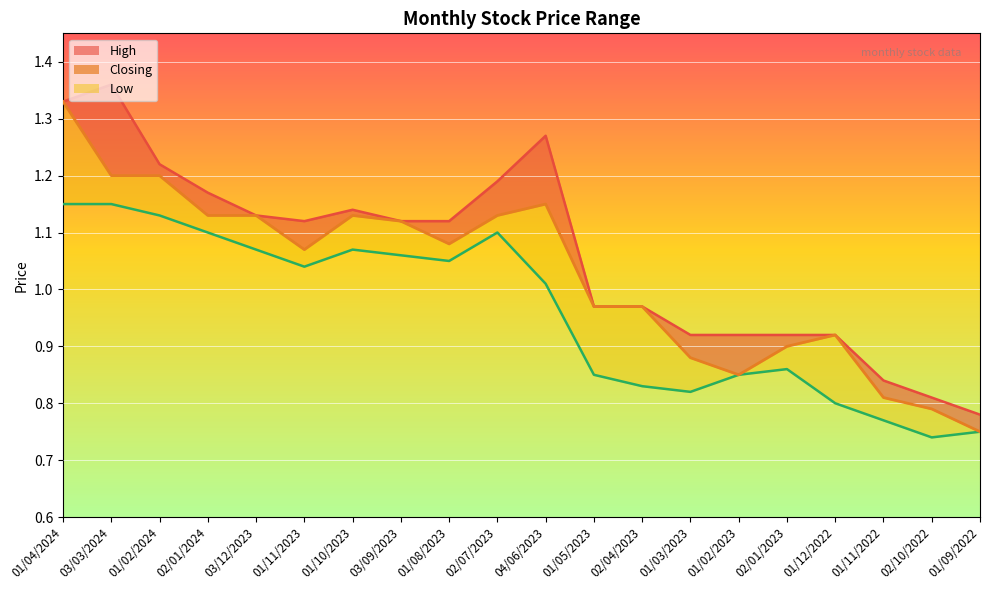

Rank the categories by value from lowest to highest.

01/09/2022, 02/10/2022, 01/11/2022, 01/02/2023, 01/03/2023, 02/01/2023, 01/12/2022, 01/05/2023, 02/04/2023, 01/11/2023, 01/08/2023, 03/09/2023, 02/01/2024, 03/12/2023, 01/10/2023, 02/07/2023, 04/06/2023, 03/03/2024, 01/02/2024, 01/04/2024